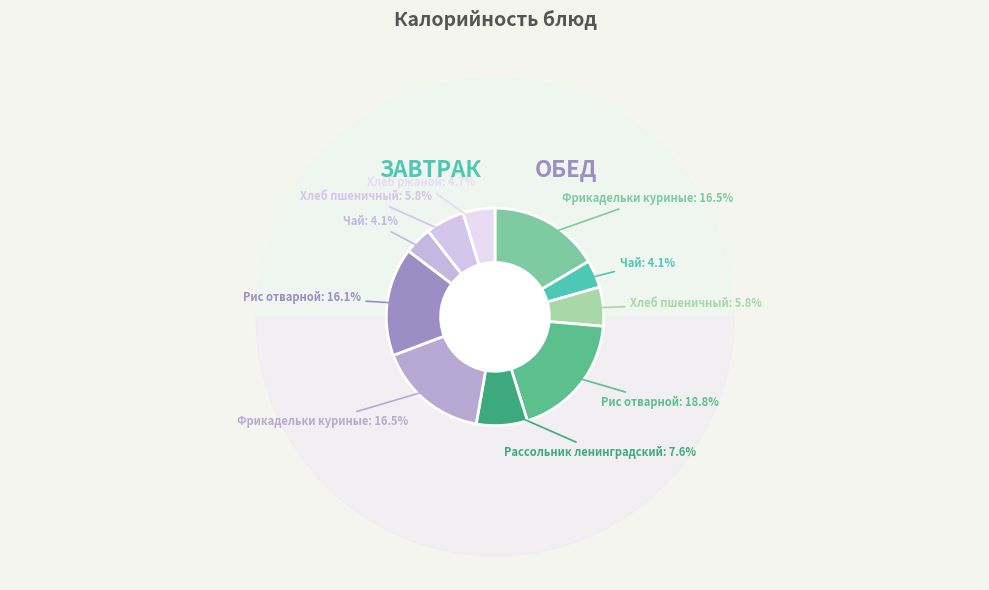

Count the number of slices in the pie.

10